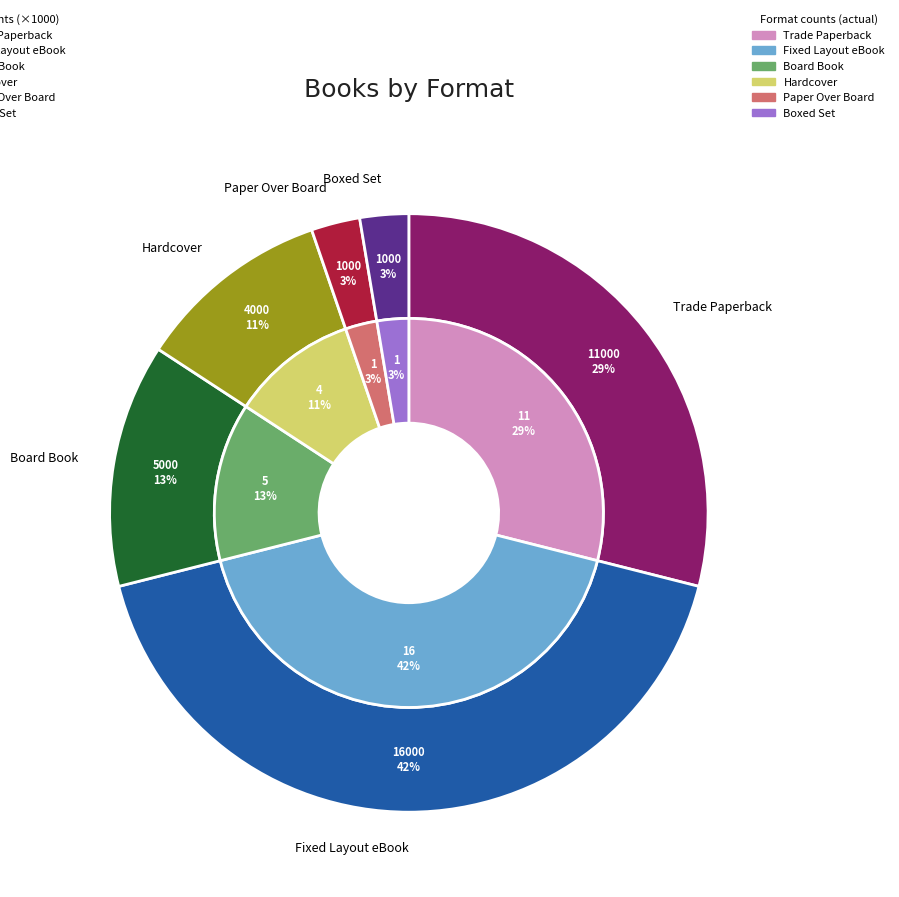

Is it true that Boxed Set is 3% of the pie?

True